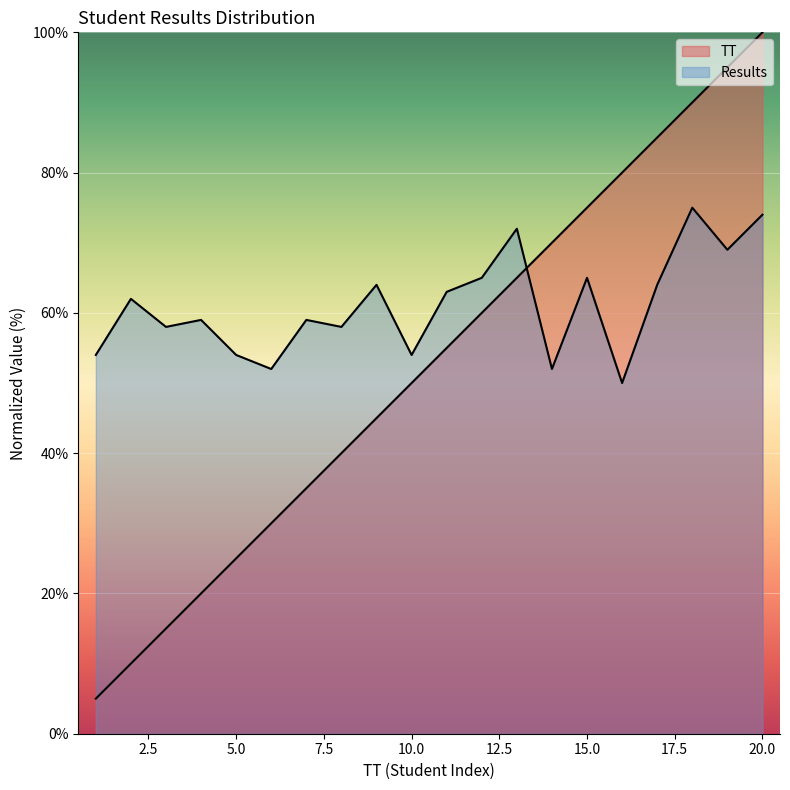

How many lines are shown in the chart?

2